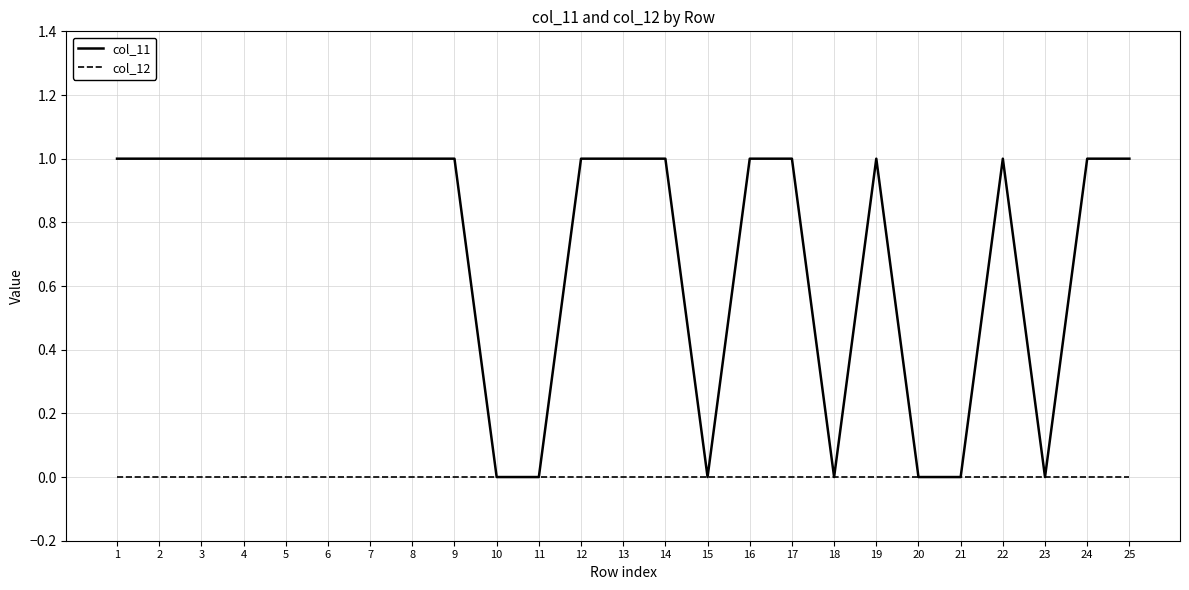

Which series has the widest spread of values?

col_11